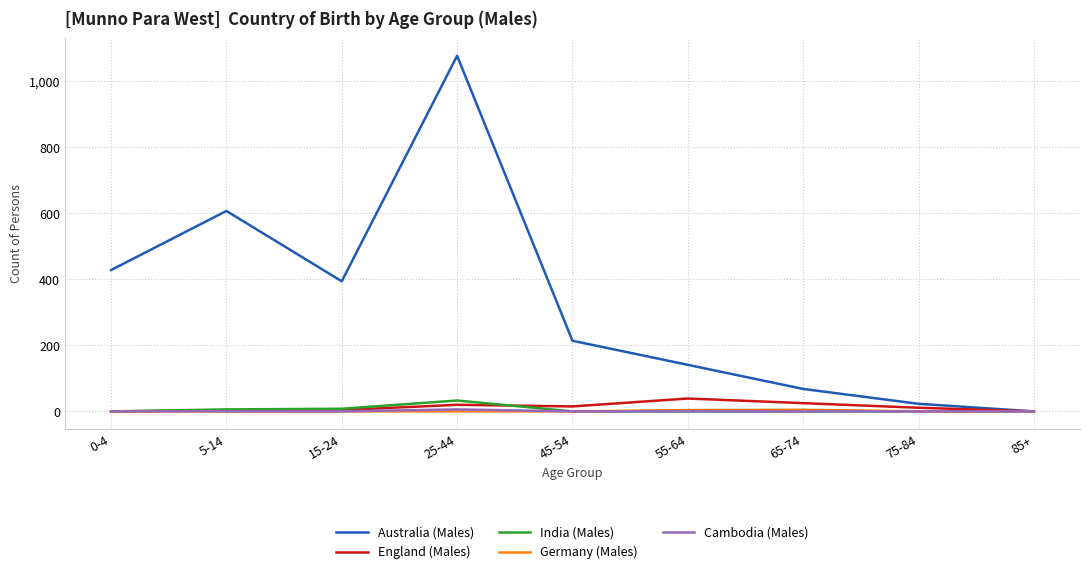

In Cambodia (Males), how many points are higher than both neighbors (excluding endpoints)?

1